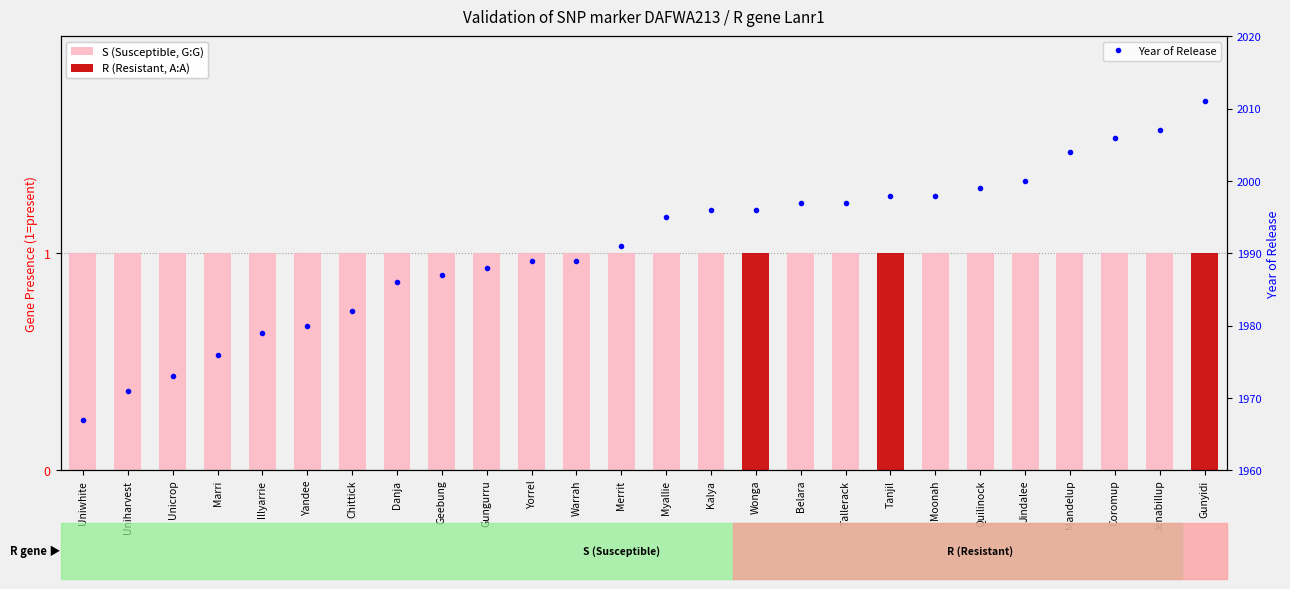

Are the bars grouped side by side (vs. stacked)?

Yes